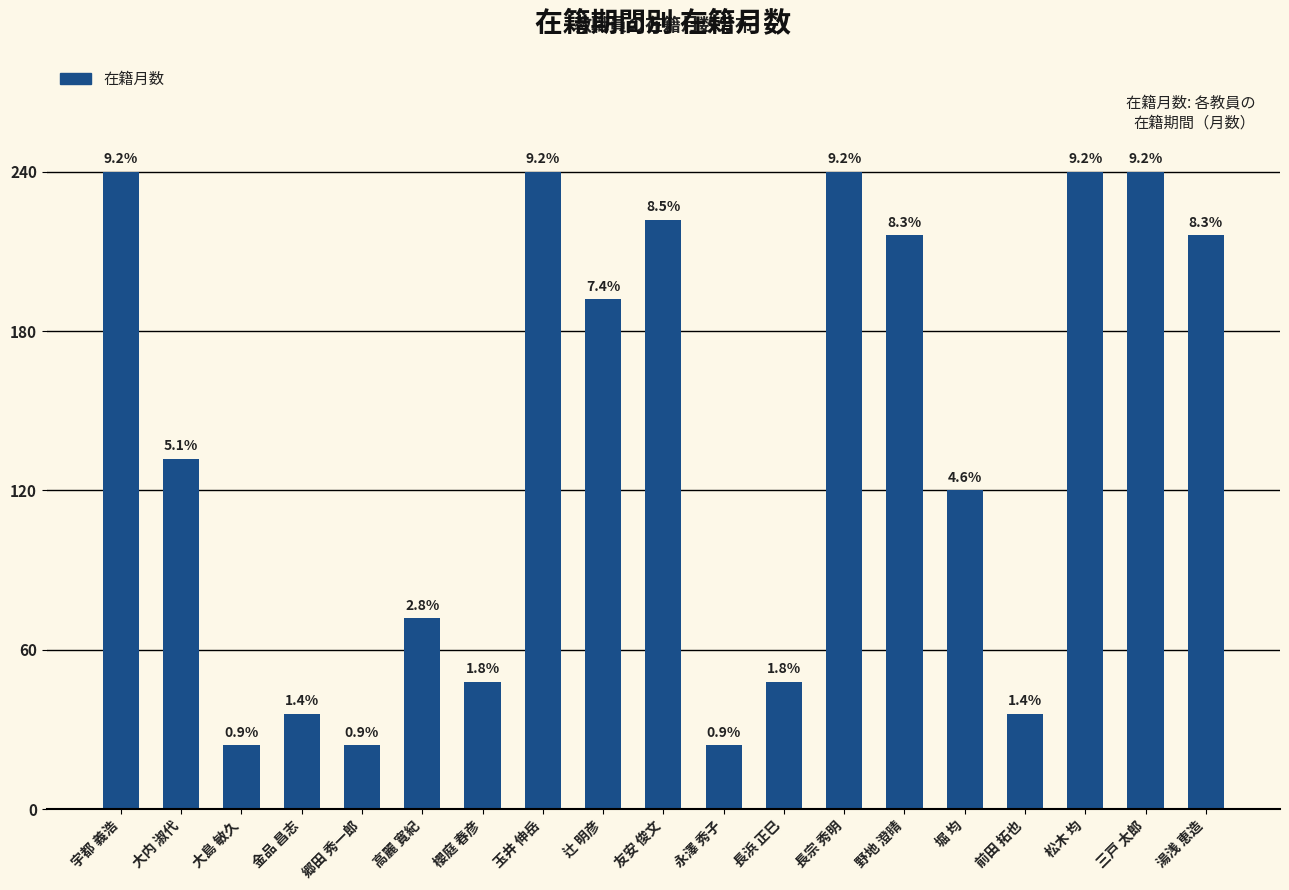

Reading right to left, extract all data points from this chart.

216	240	240	36	120	216	240	48	24	222	192	240	48	72	24	36	24	132	240